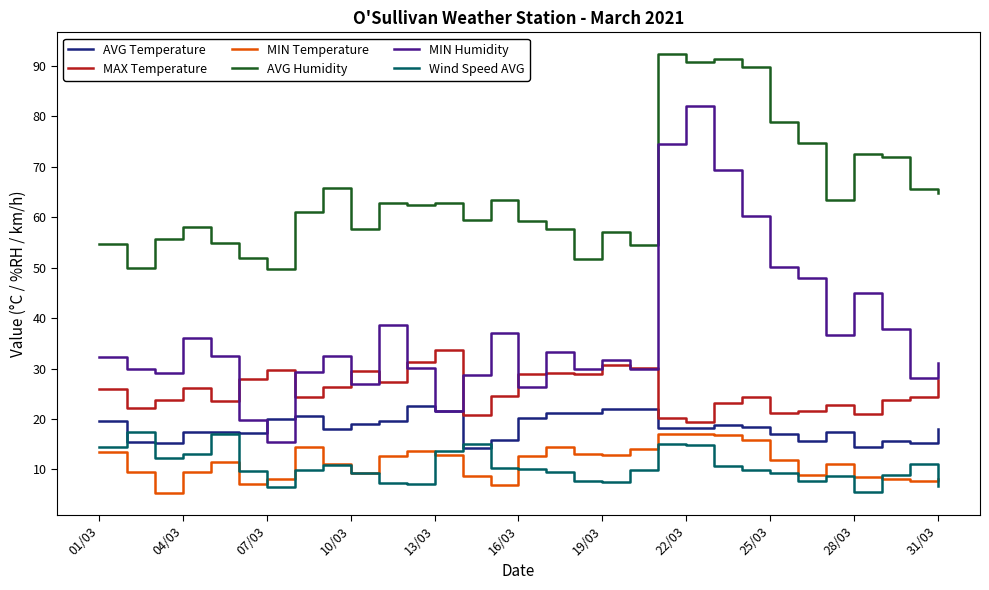

Which series has the largest total across all categories?

AVG Humidity